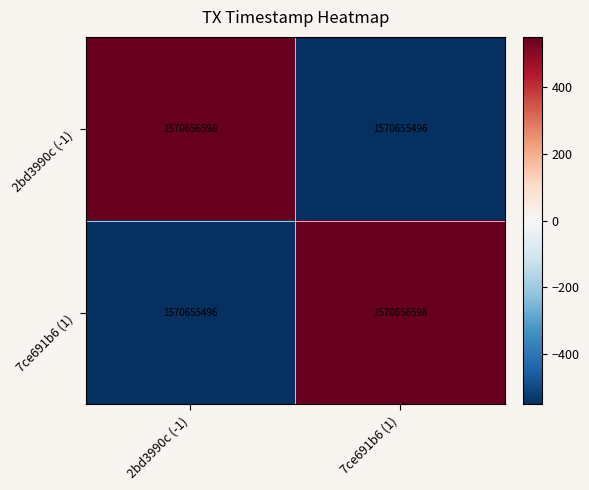

Between 7ce691b6 (1) and 2bd3990c (-1), which is larger?

2bd3990c (-1)